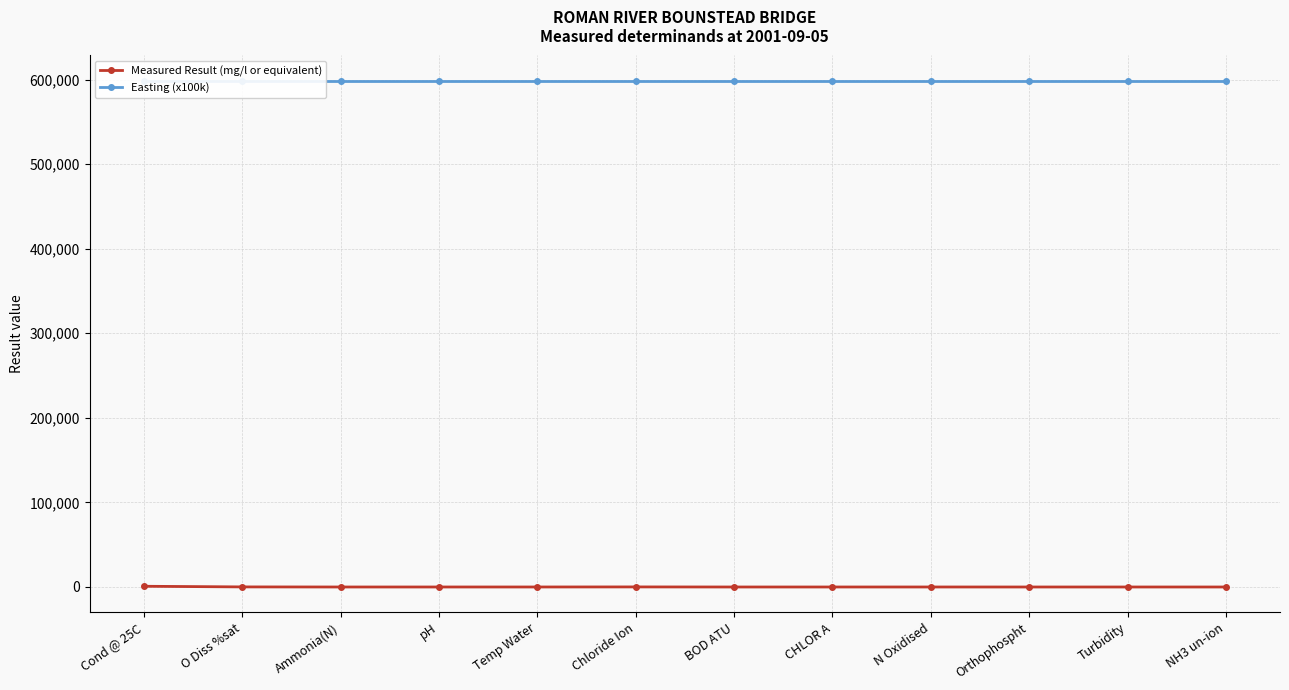

At which label does Easting (x100k) reach its minimum?

Cond @ 25C